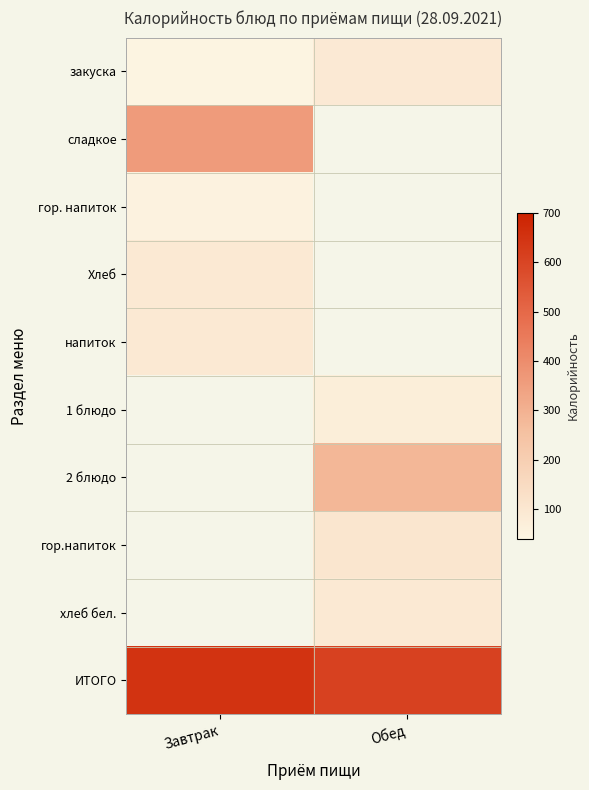

Is it true that Хлеб equals 32.0 at Завтрак?

False